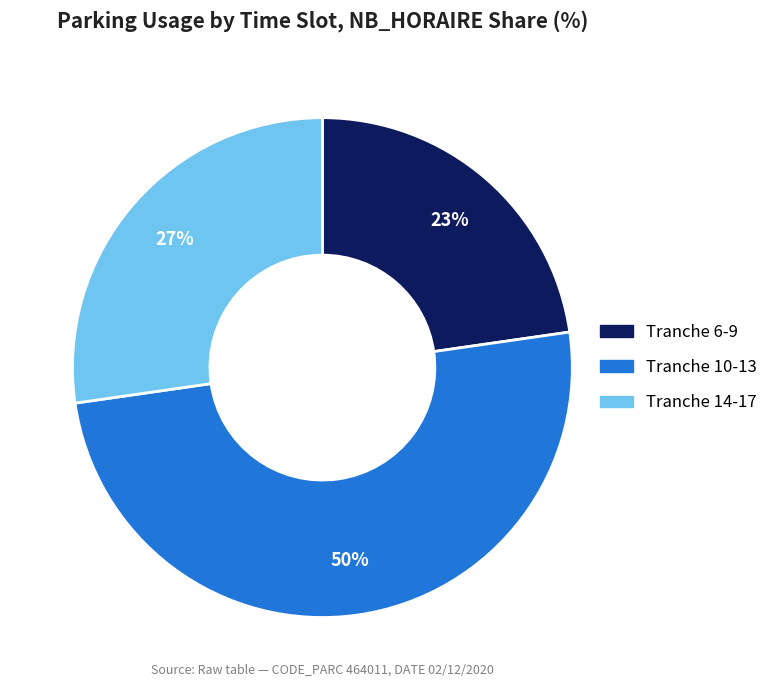

To the nearest percent, what is the difference between the largest and smallest slice percentages?

27%